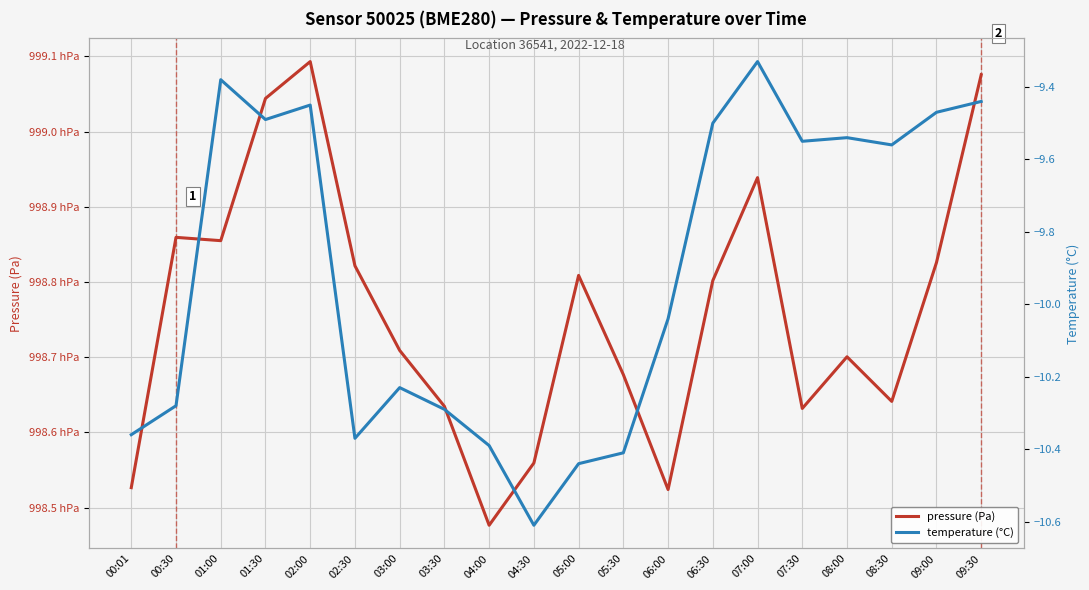

Which category has the highest value in the temperature (°C) series?

07:00